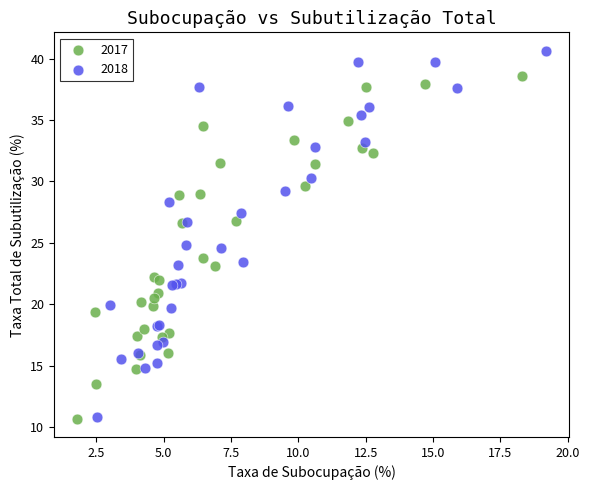

Which series has the largest Y range (max minus min)?

2018